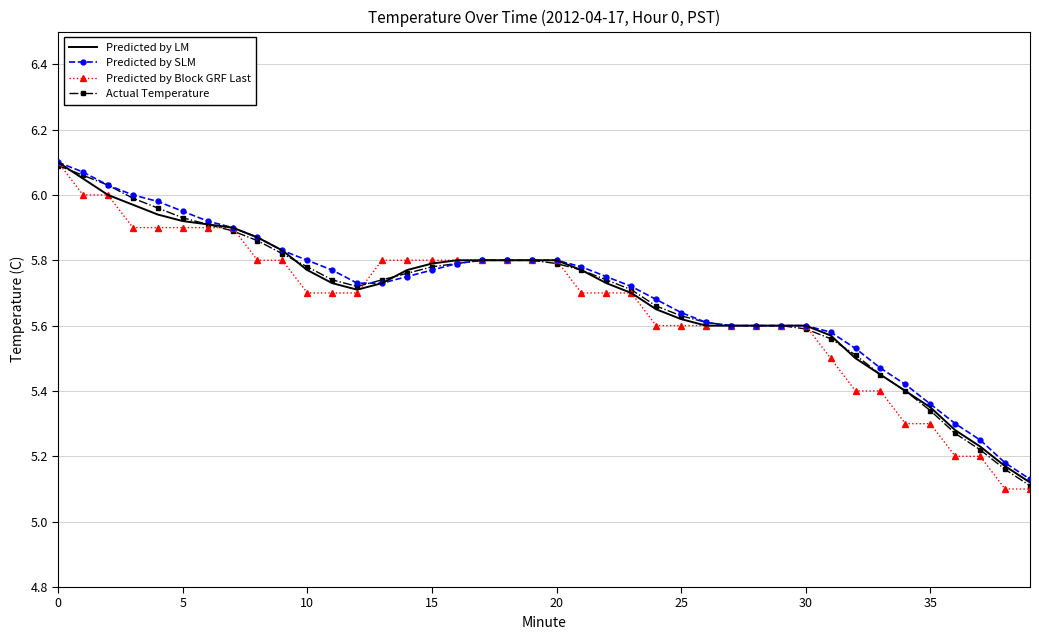

At how many categories does at least one series exceed 5?

40